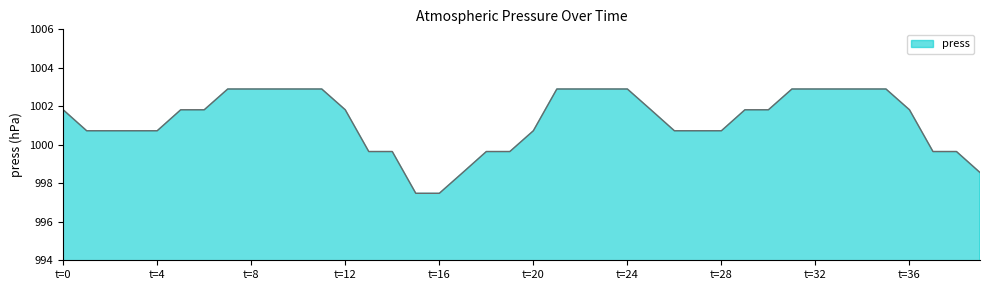

What is the sum of all values?

40051.0